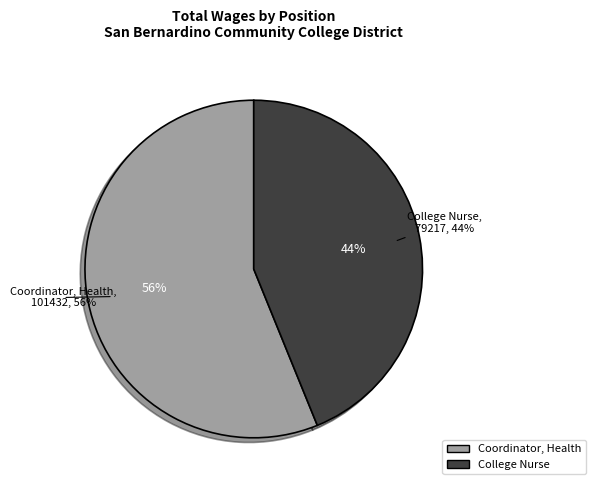

Which category has the biggest portion of the pie?

Coordinator, Health